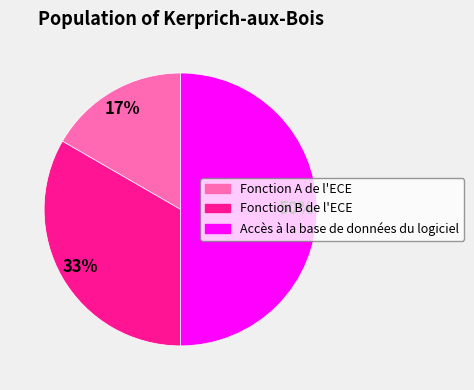

To the nearest percent, what is the difference between the largest and smallest slice percentages?

33%